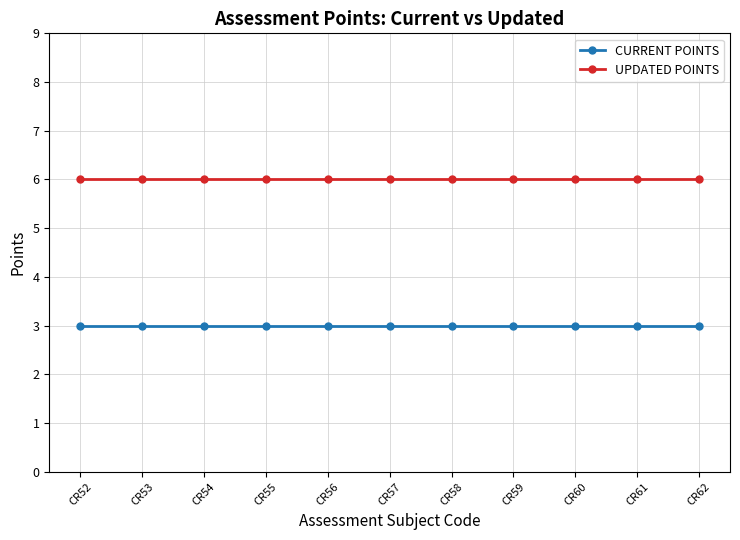

How many series are shown in this chart?

2